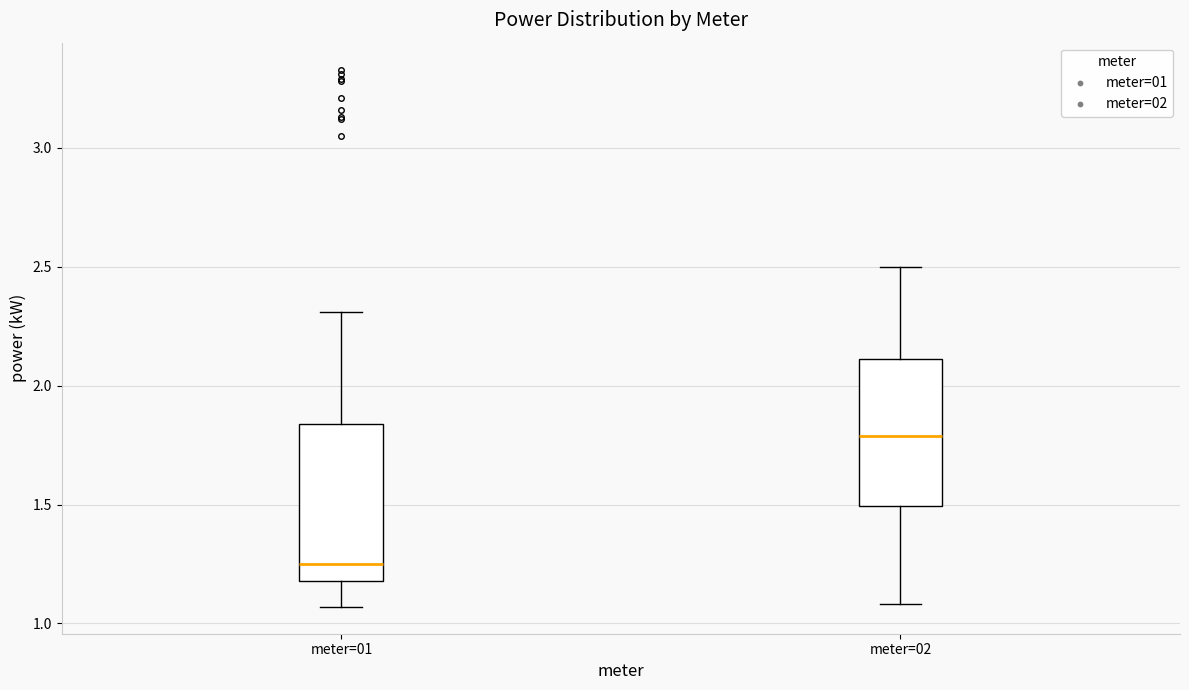

Which box's median line is the highest?

meter=02